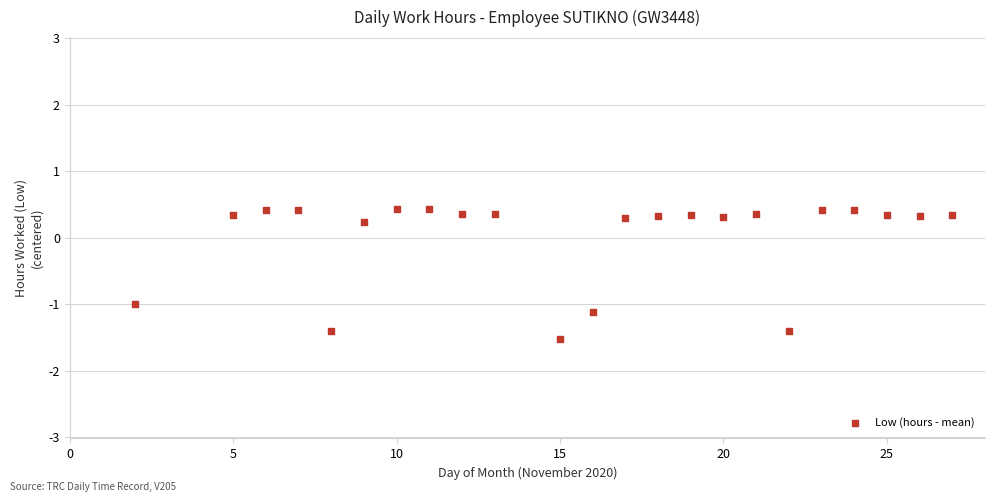

What is the range of X values (max minus min)?

25.0